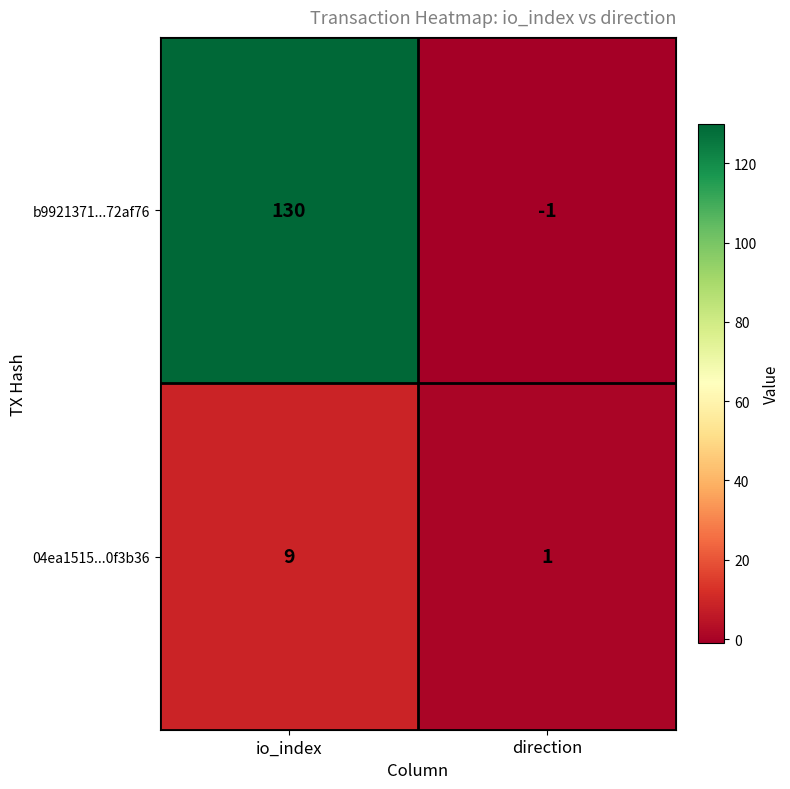

What is the maximum value shown in the chart?

130